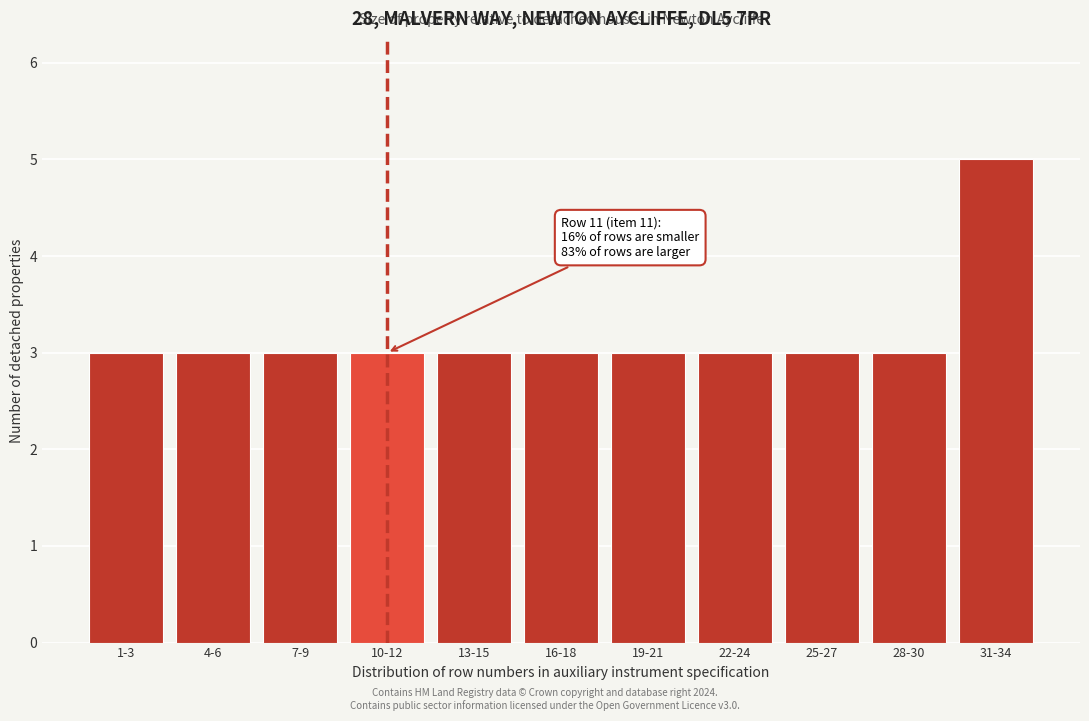

Reading right to left, extract all data points from this chart.

31-34=5	28-30=3	25-27=3	22-24=3	19-21=3	16-18=3	13-15=3	10-12=3	7-9=3	4-6=3	1-3=3